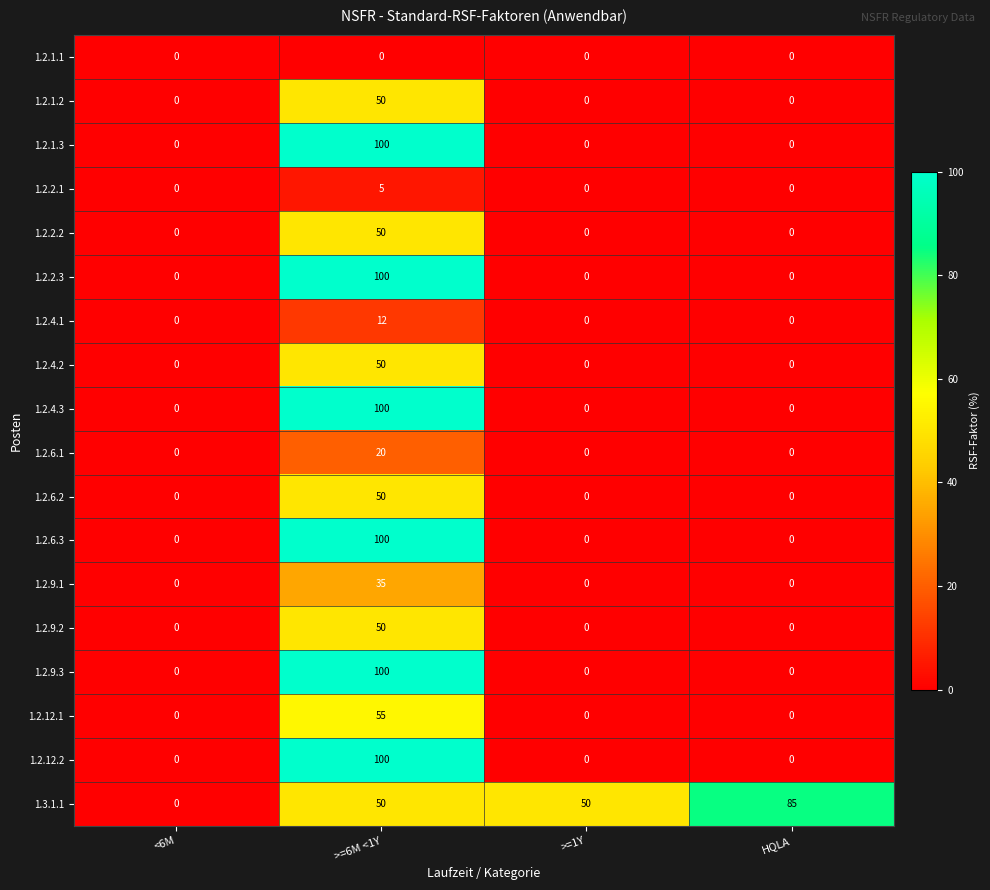

Is it true that 1.2.9.1 equals -19 at >=1Y?

False